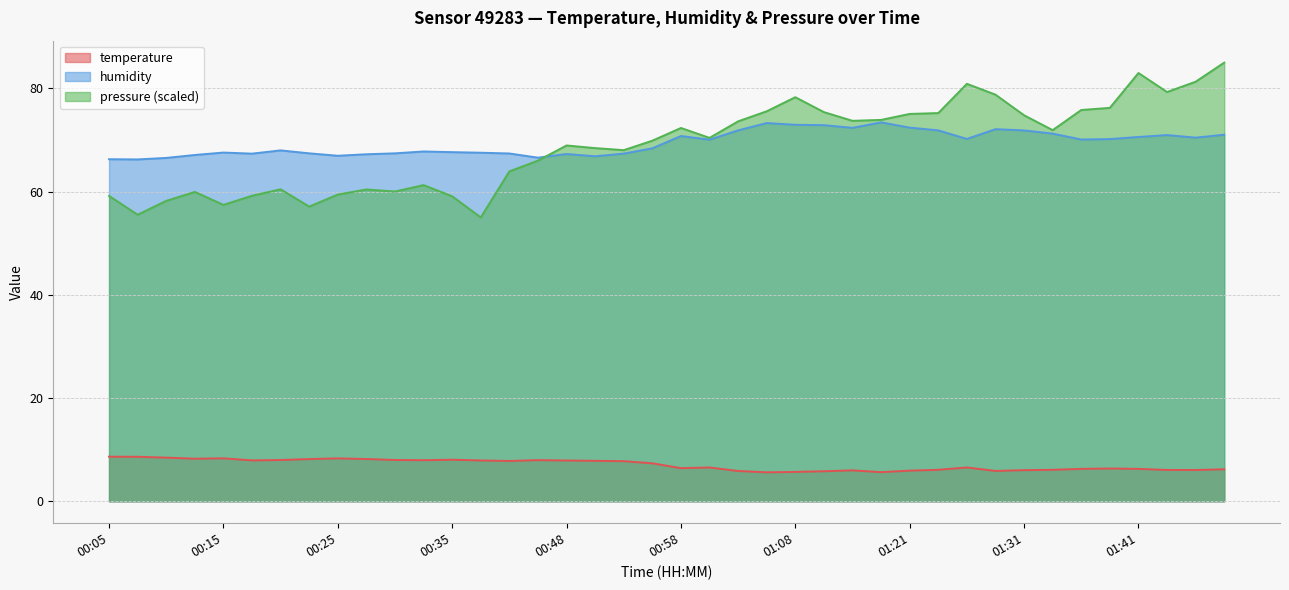

What position from the right is 01:06?

17